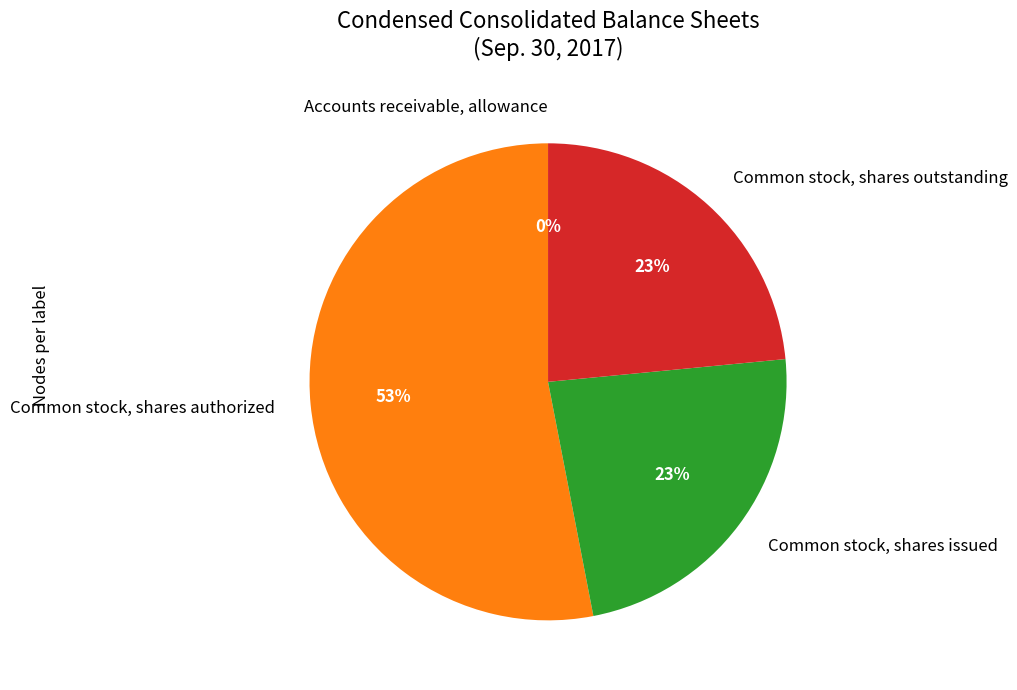

What percentage is the Common stock, shares outstanding slice, to the nearest percent?

23%